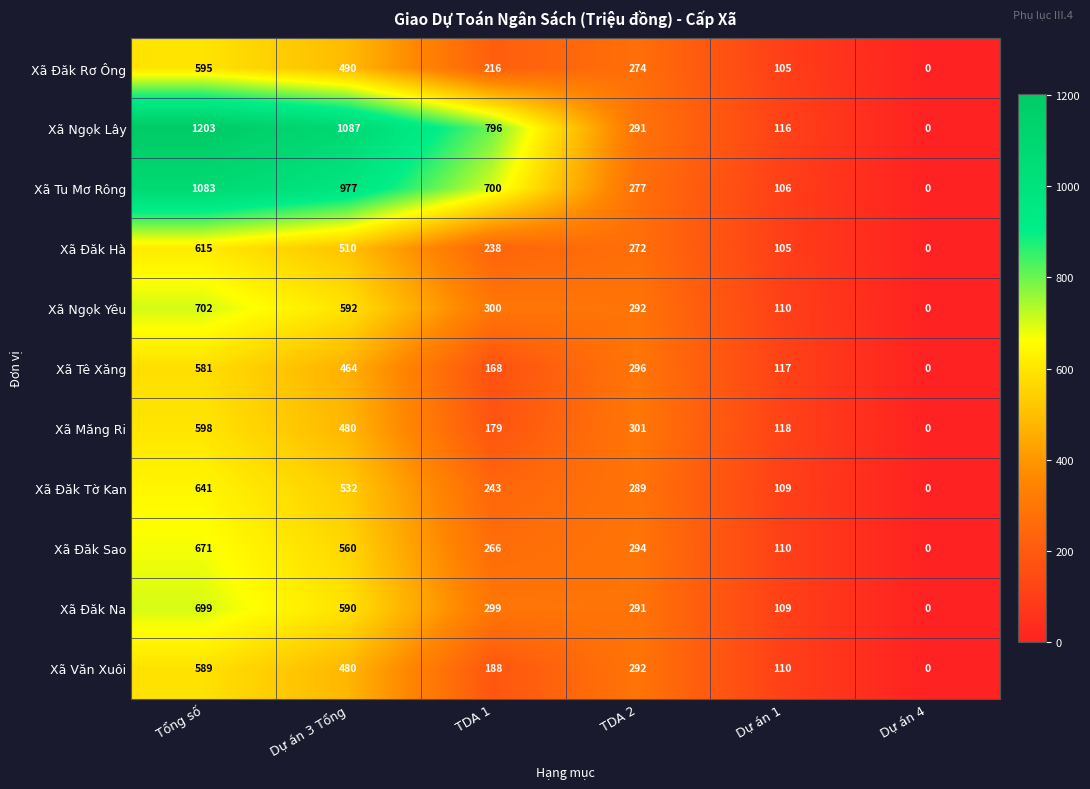

Which series has the largest range (max minus min)?

Xã Ngọk Lây